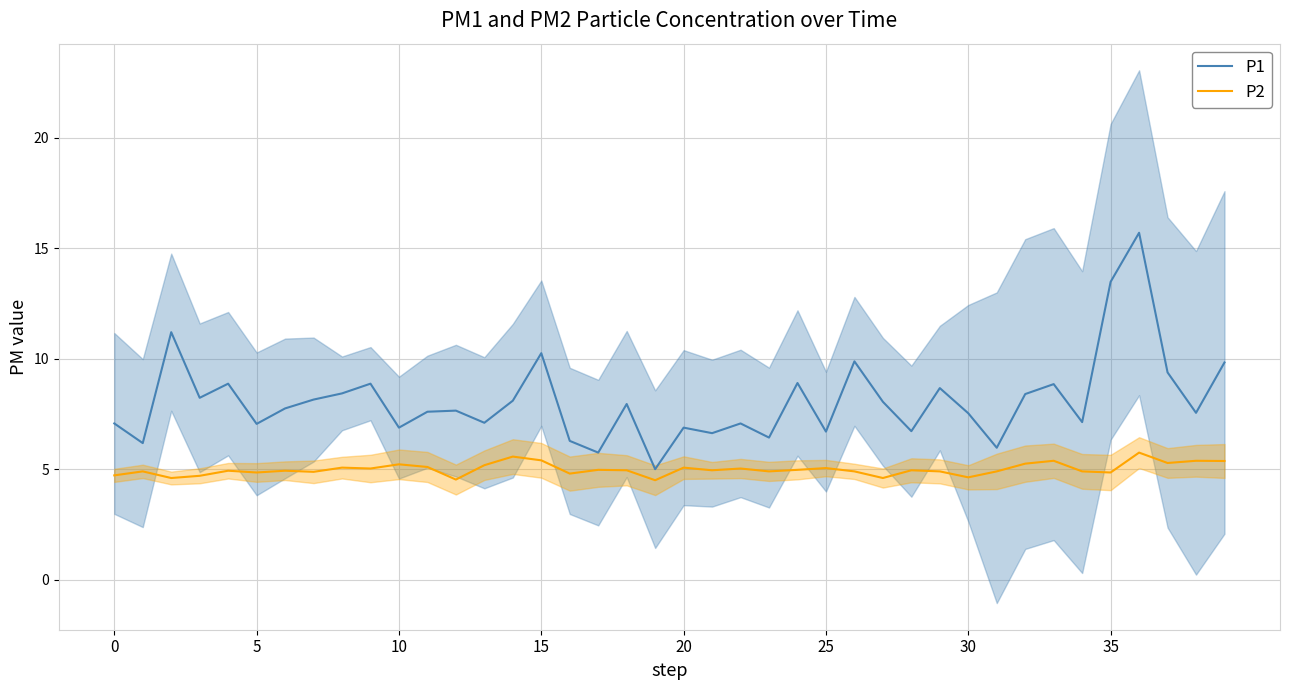

What is the difference between the maximum and minimum values in the P1 series?

10.7